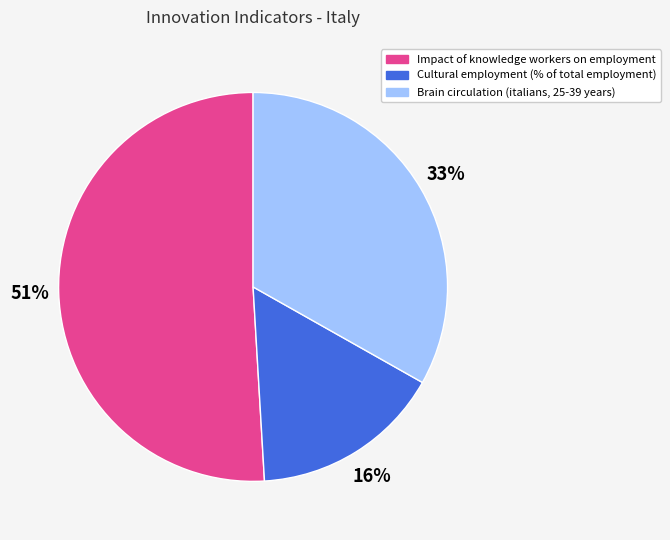

What is the ratio of the value at Impact of knowledge workers on employment to the value at Brain circulation (italians, 25-39 years)?

1.5